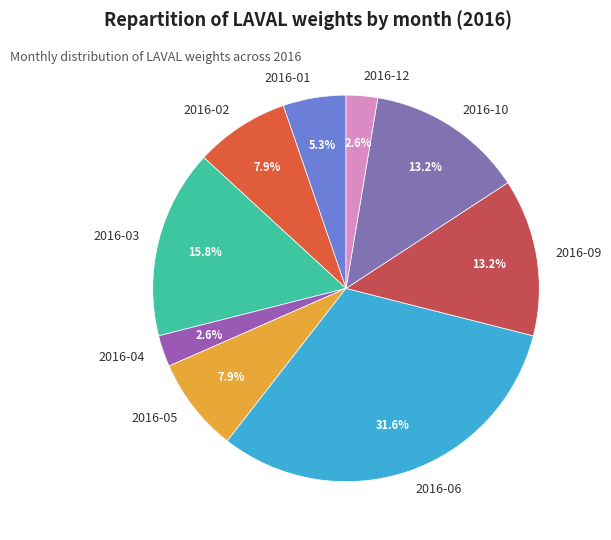

Combined, do 2016-05 and 2016-10 account for over 50%?

No